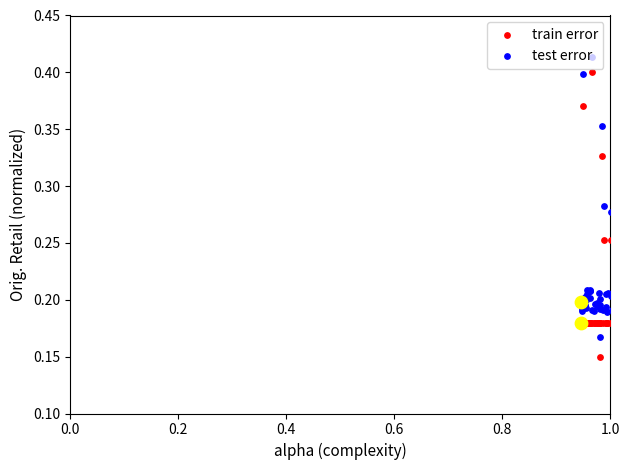

Which series reaches the maximum Y coordinate?

test error